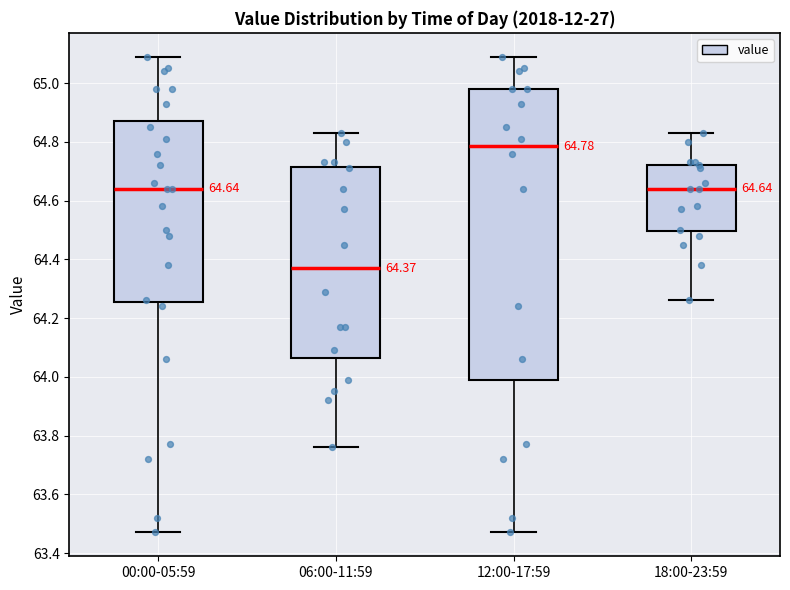

Which box's median line is the lowest?

06:00-11:59